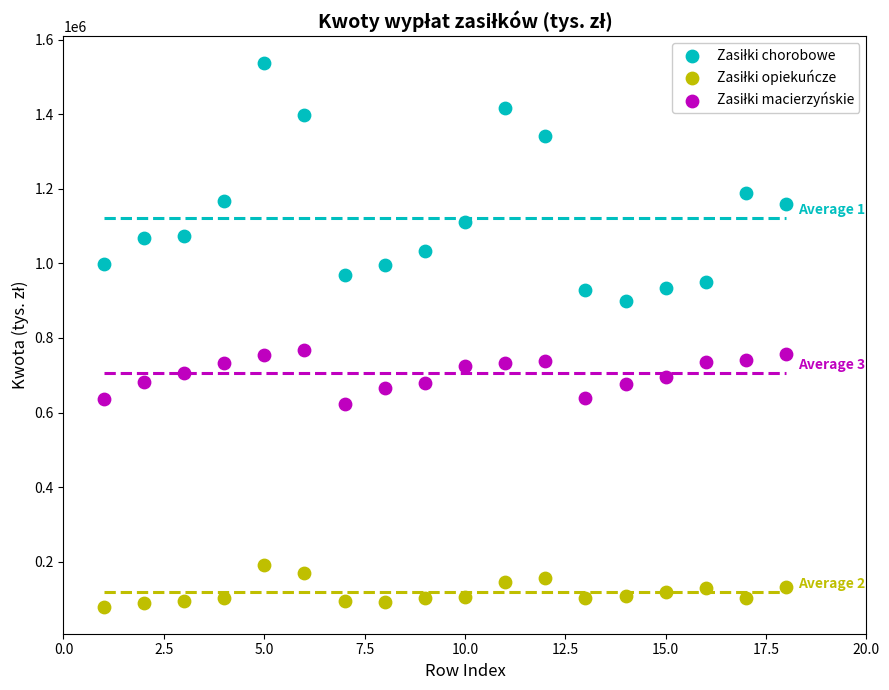

Across all data points, what is the range of X values (max minus min)?

17.0